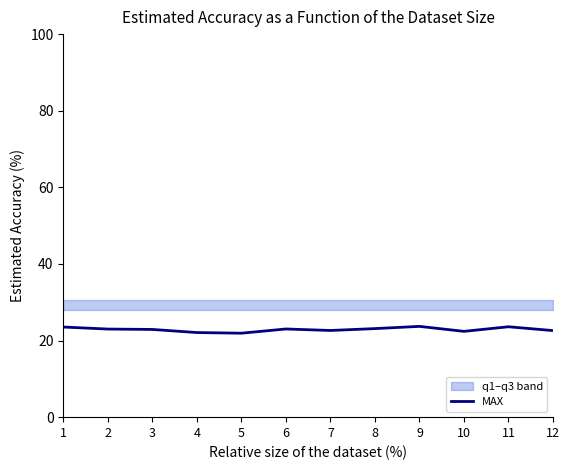

Reading left to right, what are all the values shown in this chart?

23.5	23.0	22.9	22.1	21.9	23.0	22.6	23.1	23.7	22.4	23.6	22.6